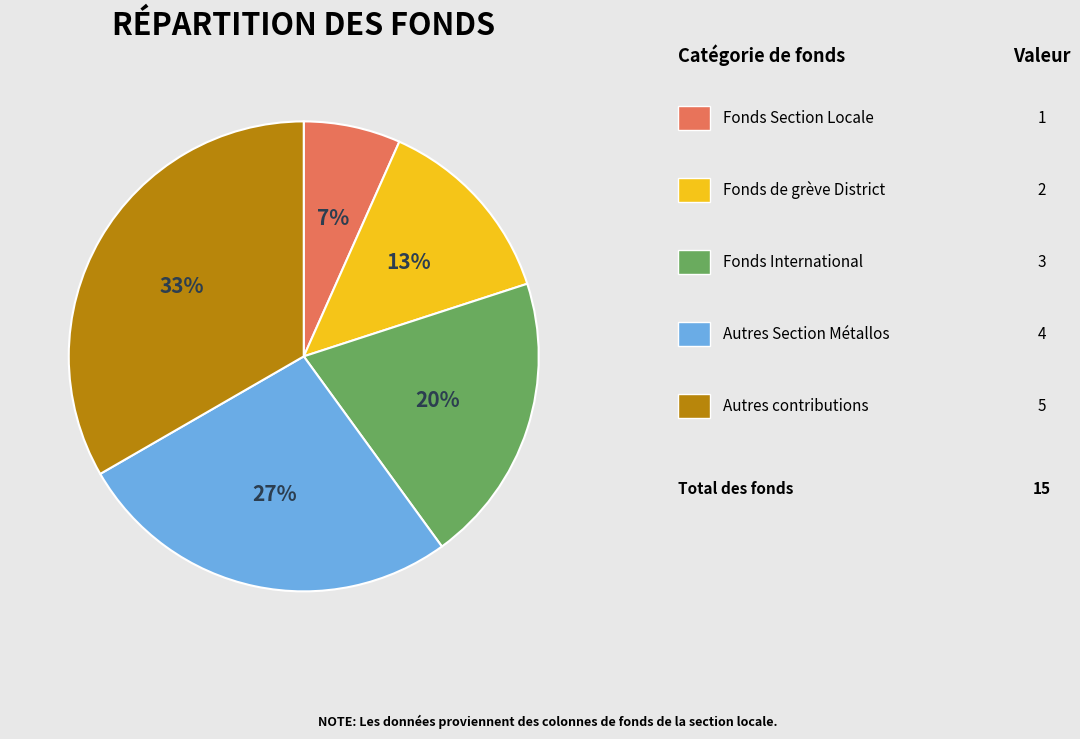

To the nearest percent, what is the average slice percentage?

20%